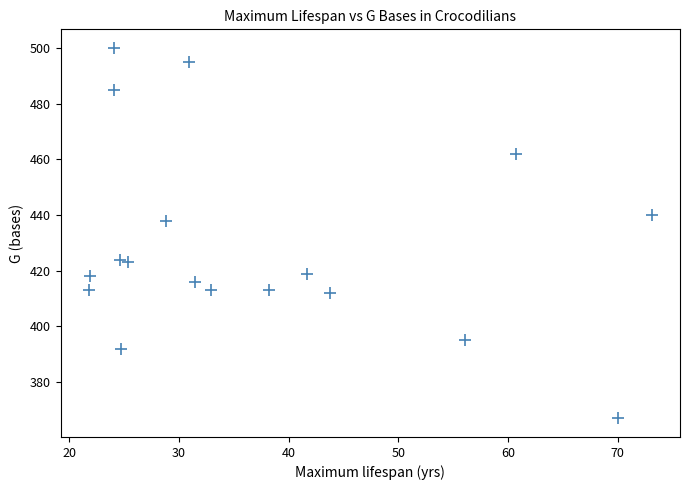

What Y value in the scatter plot is closest to 433?

438